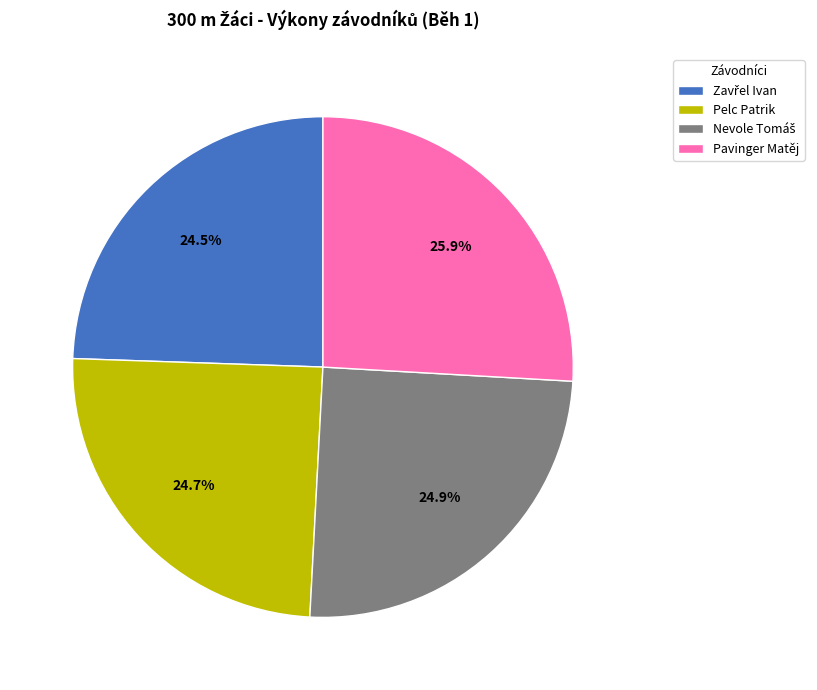

Which category has the biggest portion of the pie?

Pavinger Matěj